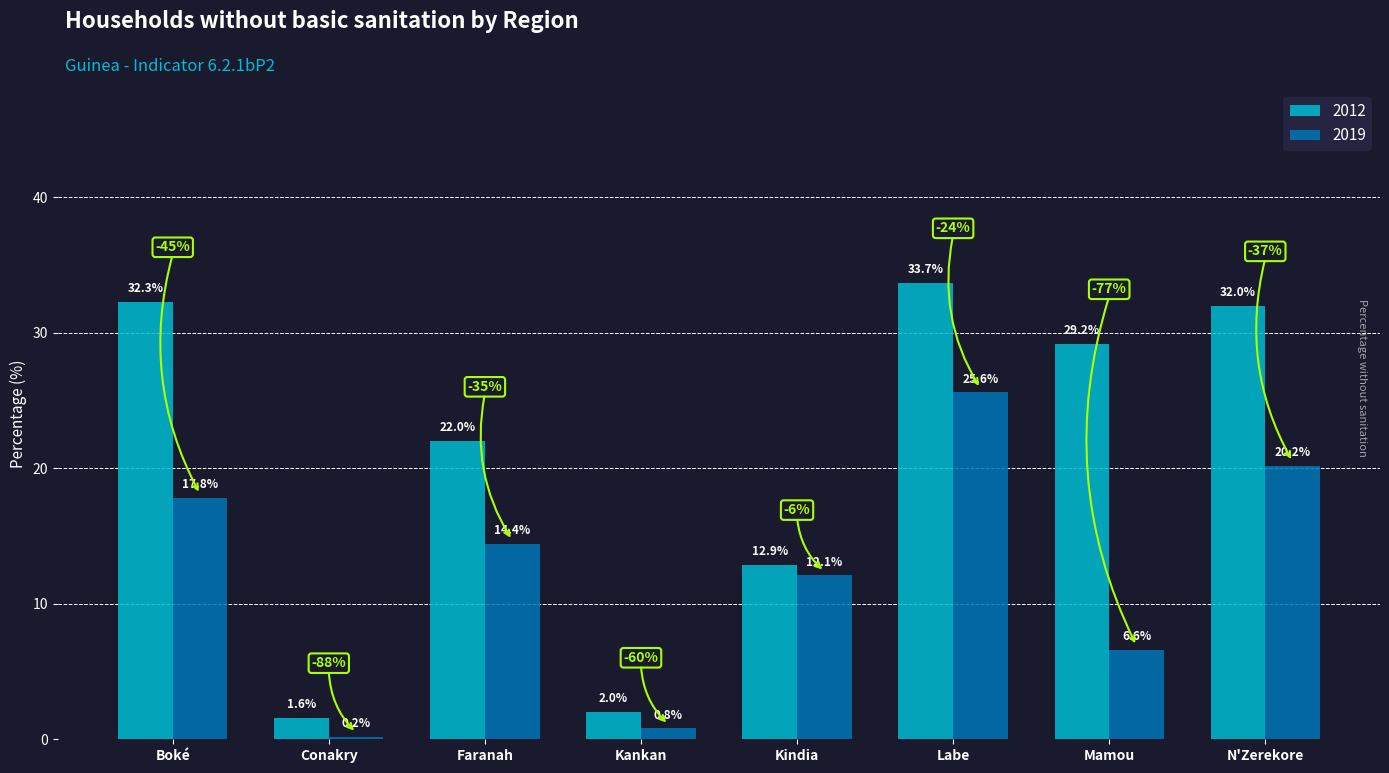

What position from the right is N'Zerekore?

1